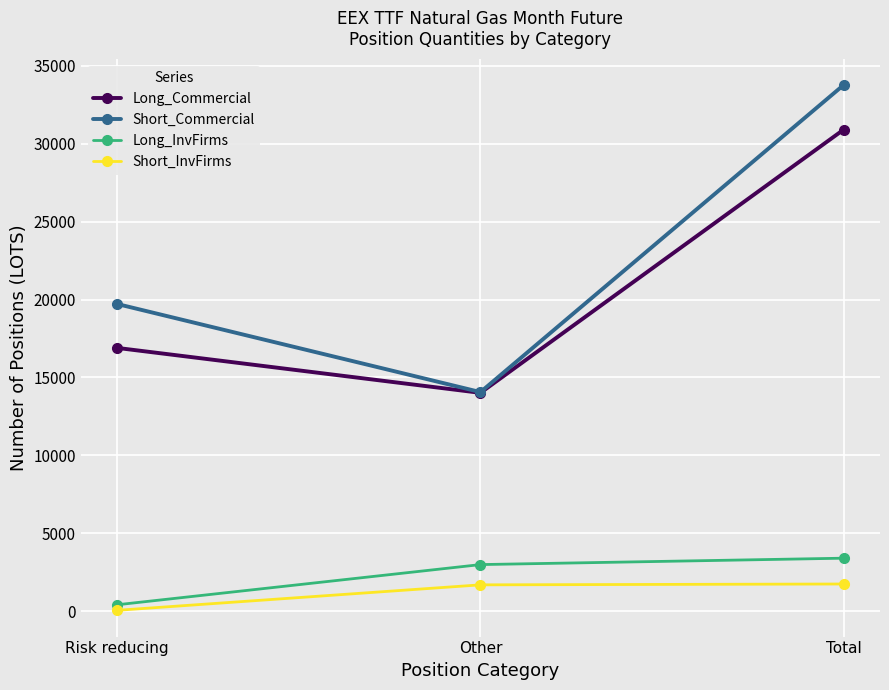

Which category has the highest value across all series?

Total